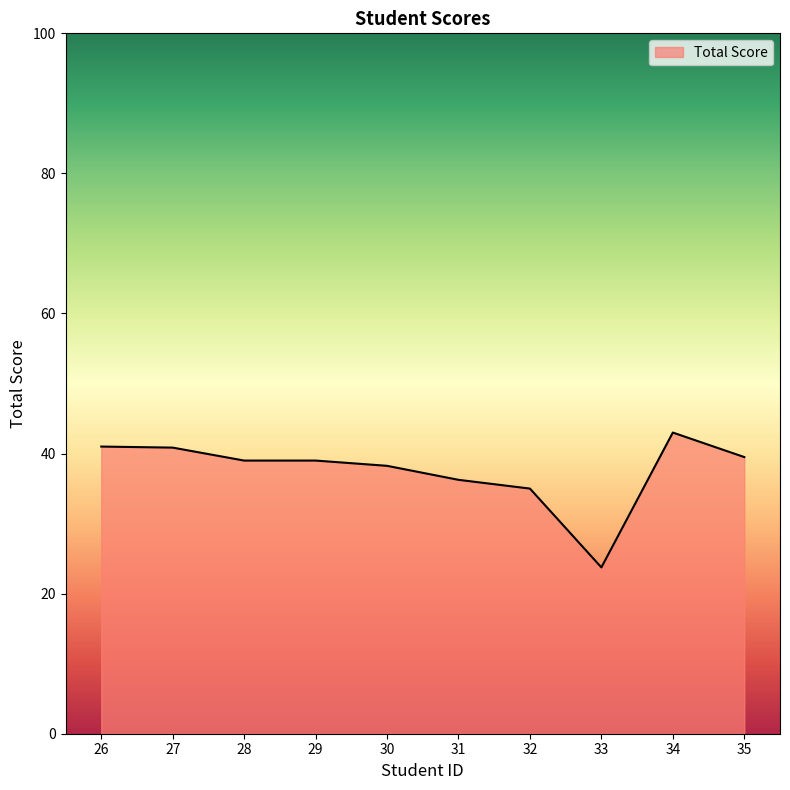

What is the smallest value displayed?

23.8